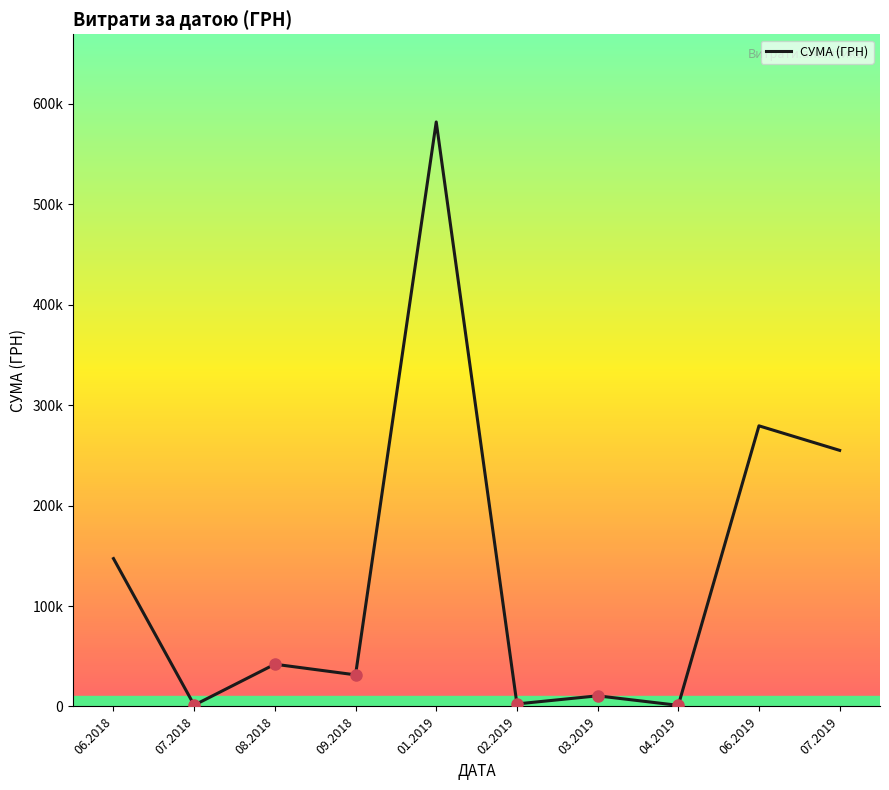

Does the chart have visible grid lines?

No